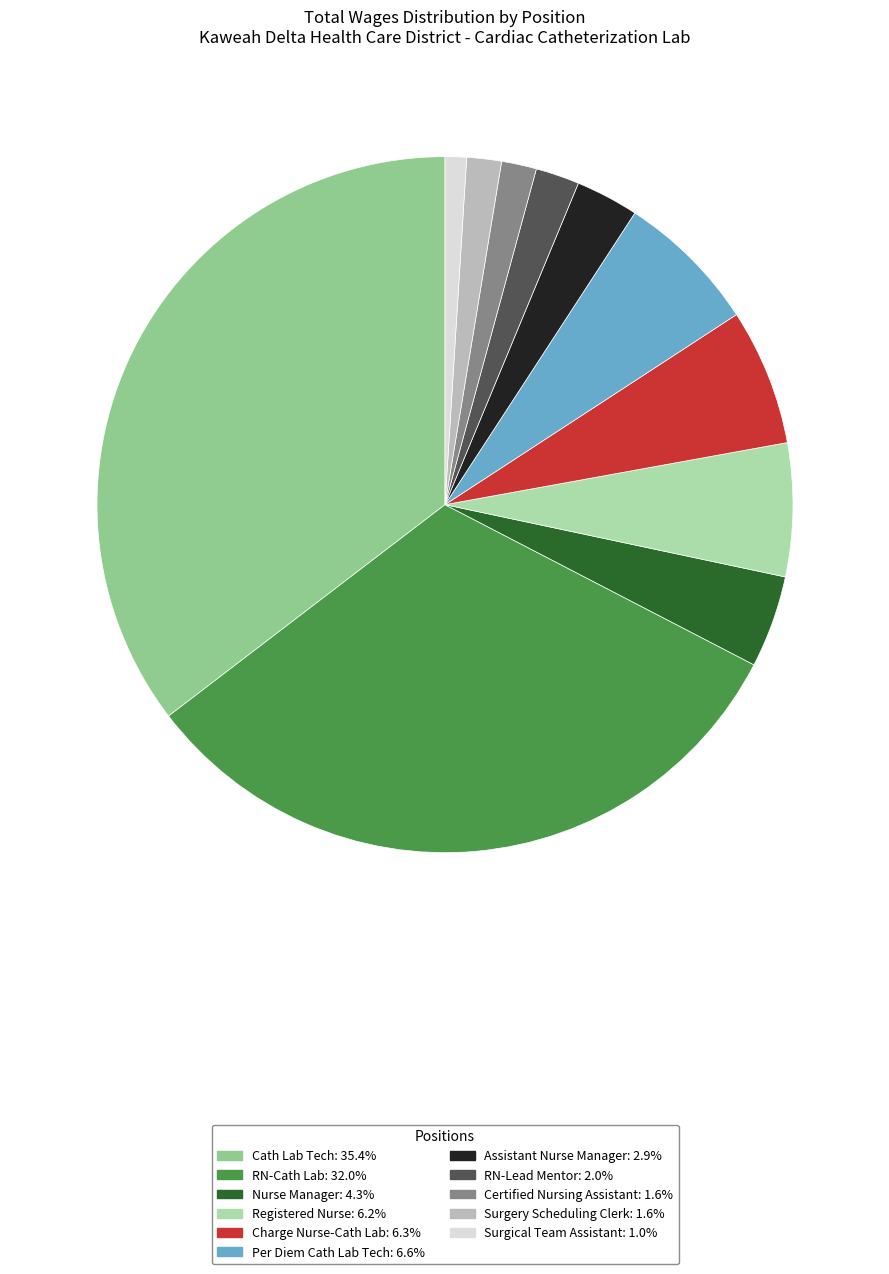

True or false: RN-Cath Lab accounts for 32% of the total.

True